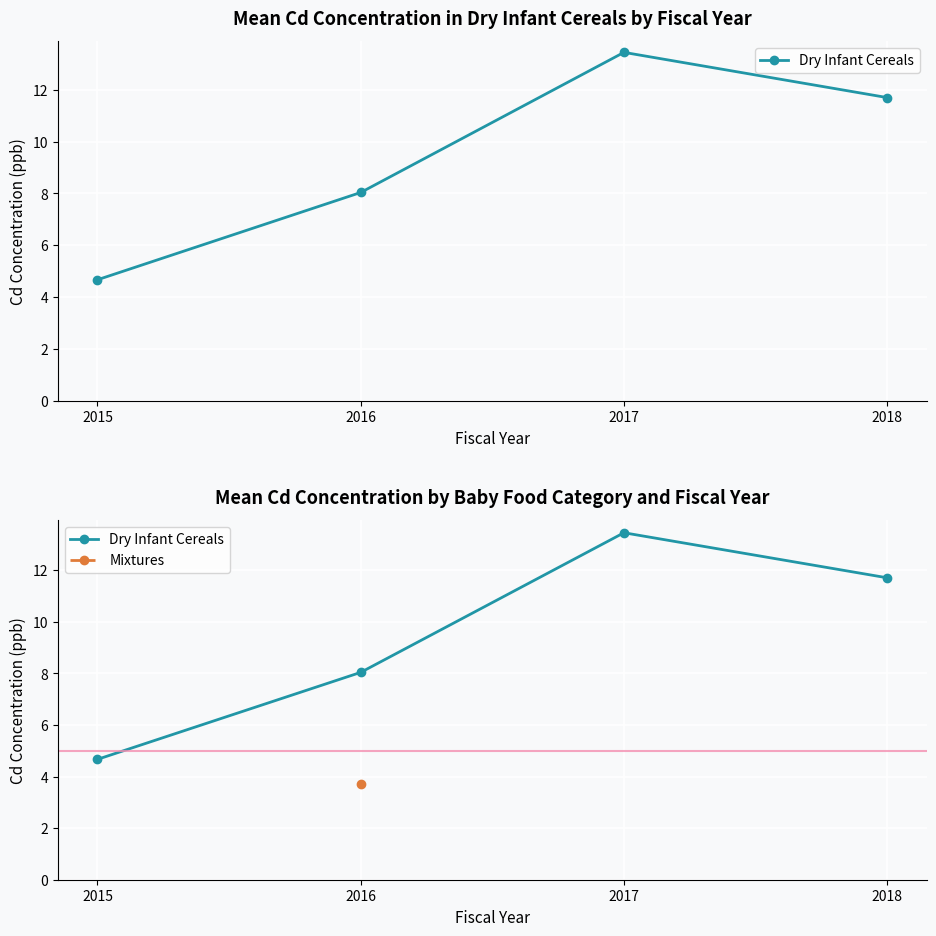

Which series has the largest total across all categories?

Dry Infant Cereals